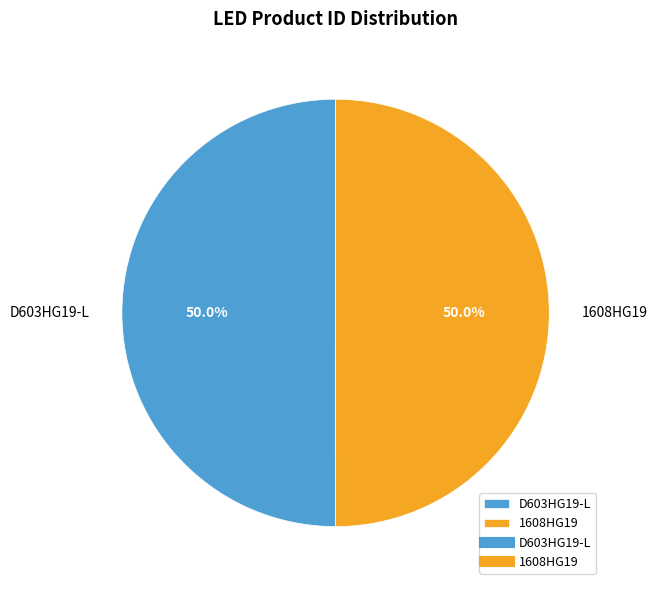

True or false: D603HG19-L accounts for 50% of the total.

True